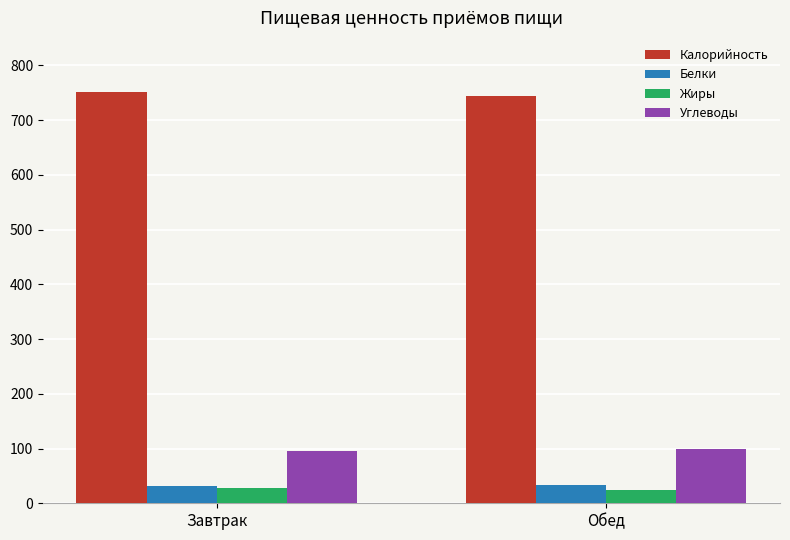

At which label is Калорийность closest to 747?

Обед